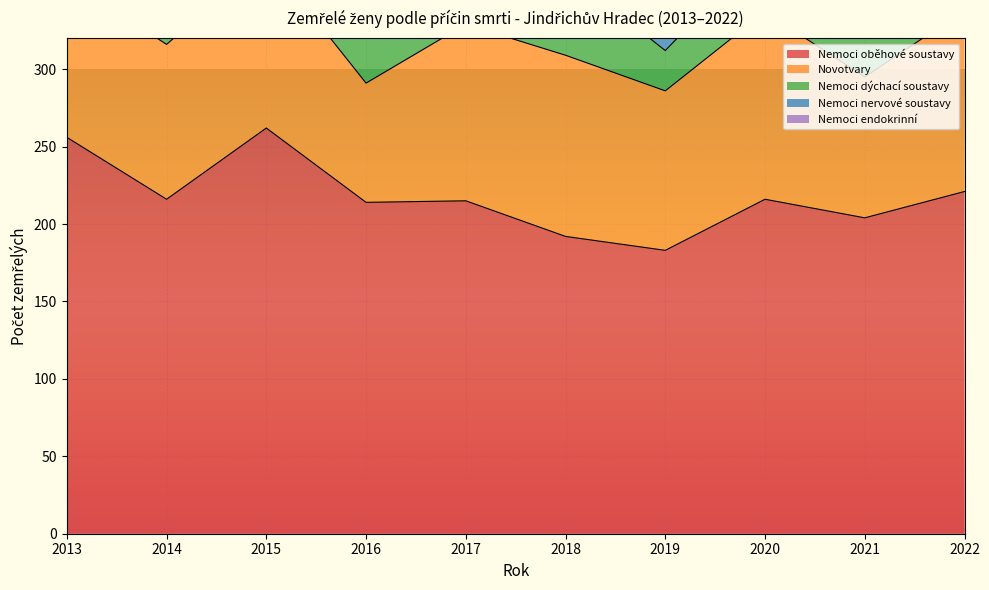

Is the value of Nemoci oběhové soustavy at 2021 greater than the value of Nemoci nervové soustavy at 2019?

Yes